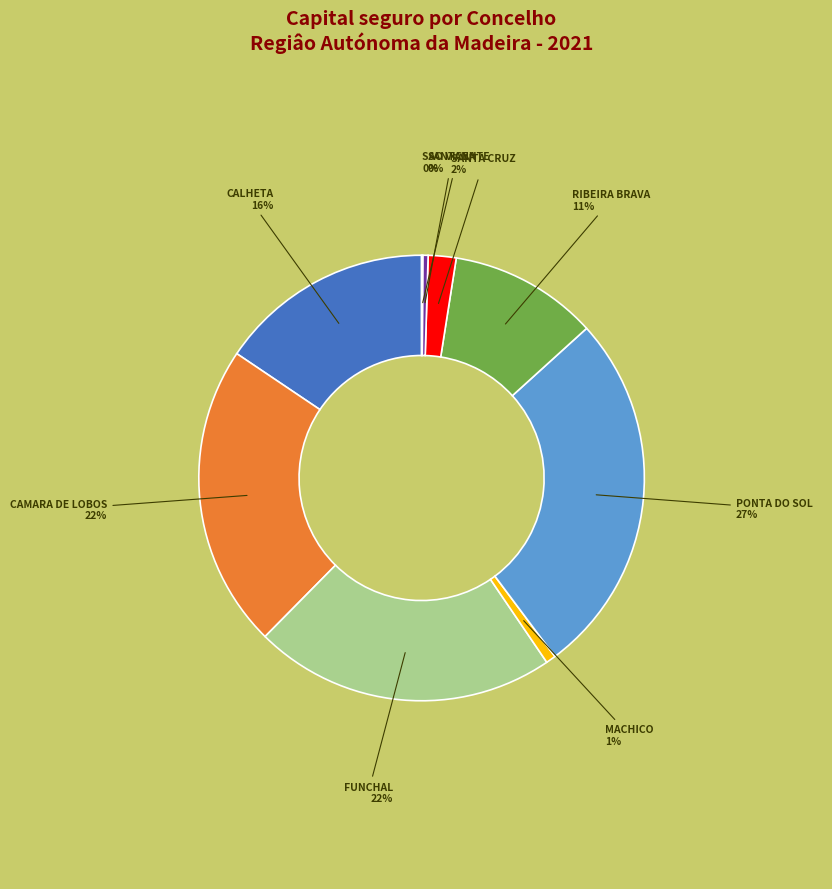

To the nearest percent, what is the average slice percentage?

11%